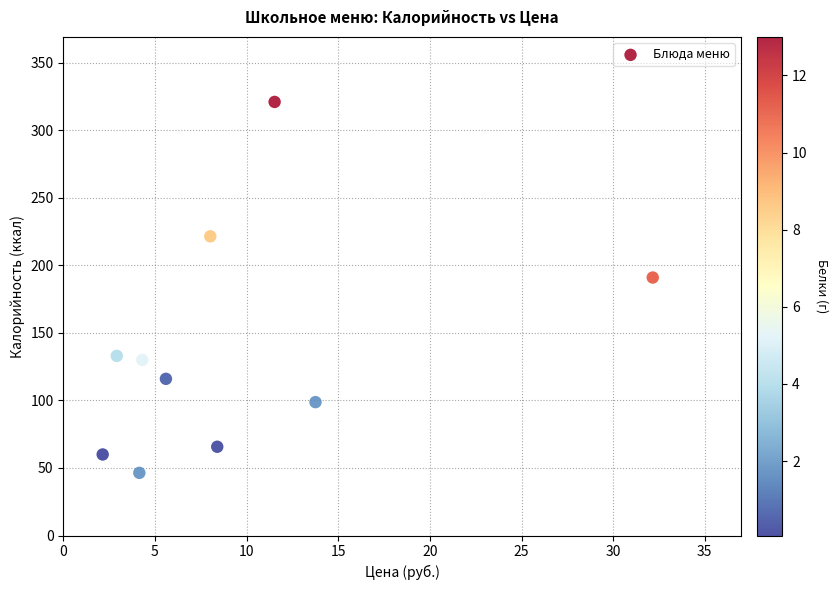

What is the range of Y values (max minus min)?

274.6